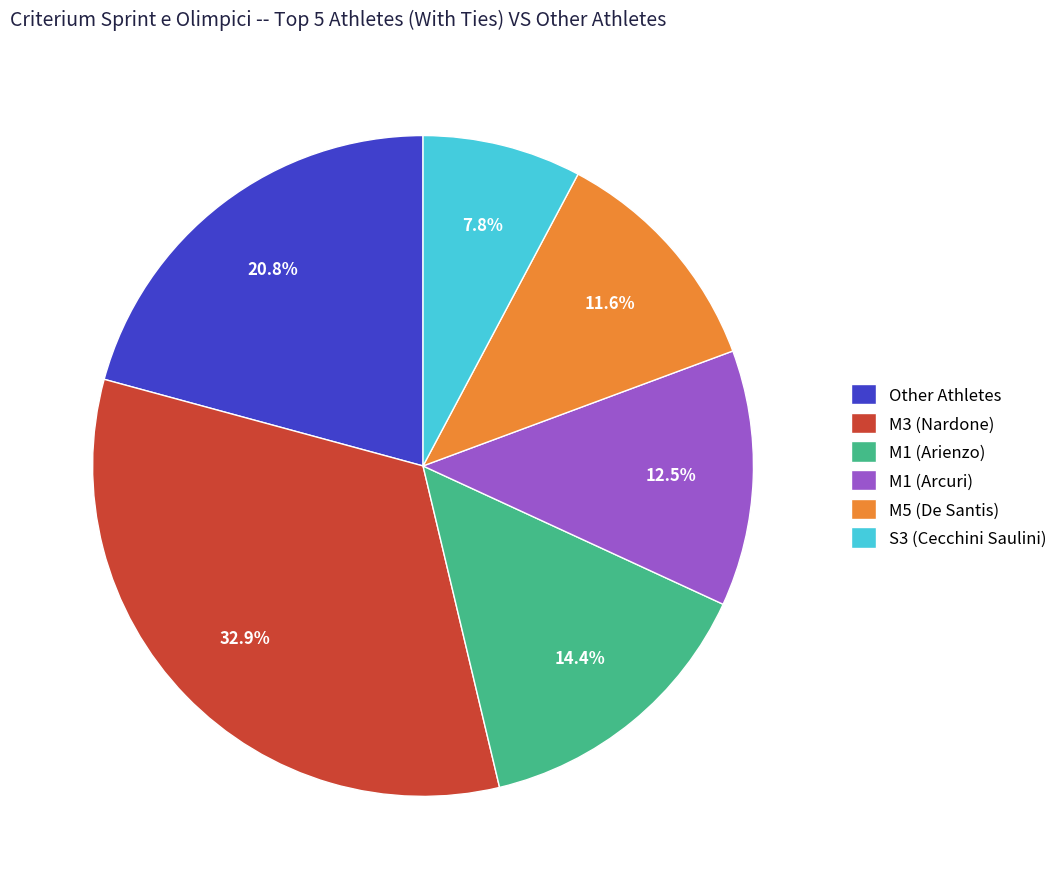

Approximately how many times larger is the value at M5 (De Santis) compared to S3 (Cecchini Saulini)?

1.5